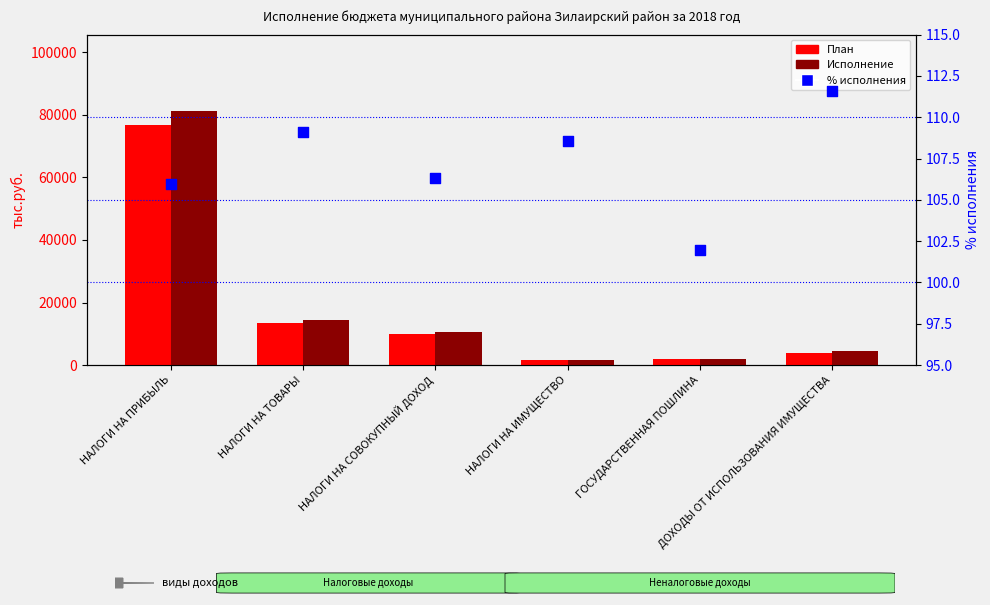

What are all the series names shown in the legend?

План, Исполнение, % исполнения